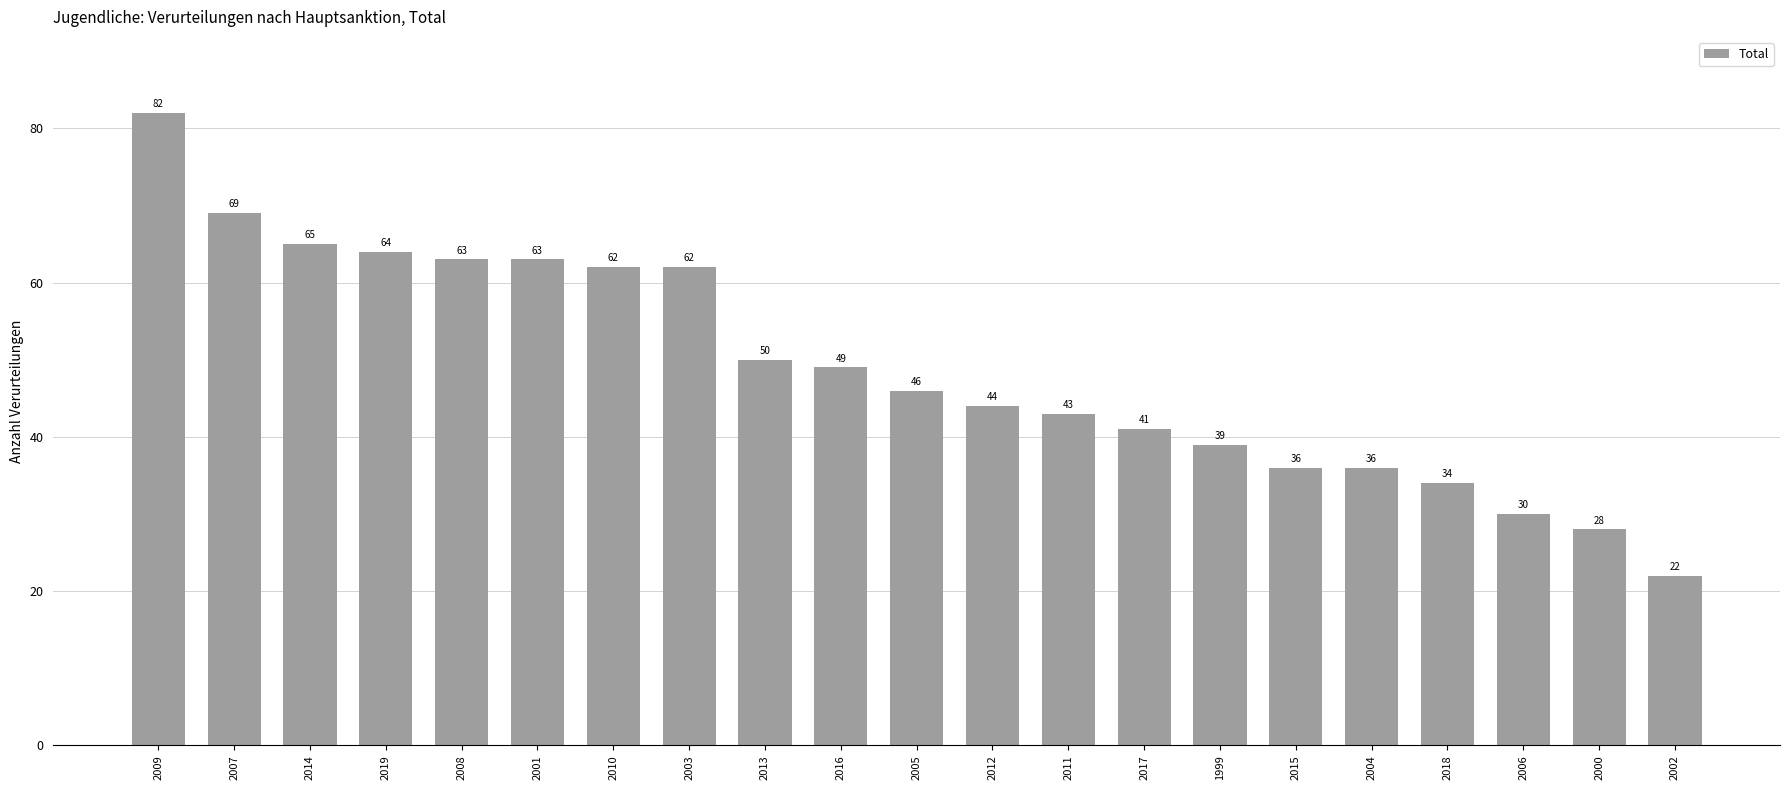

Reading left to right, what are all the values shown in this chart?

82	69	65	64	63	63	62	62	50	49	46	44	43	41	39	36	36	34	30	28	22